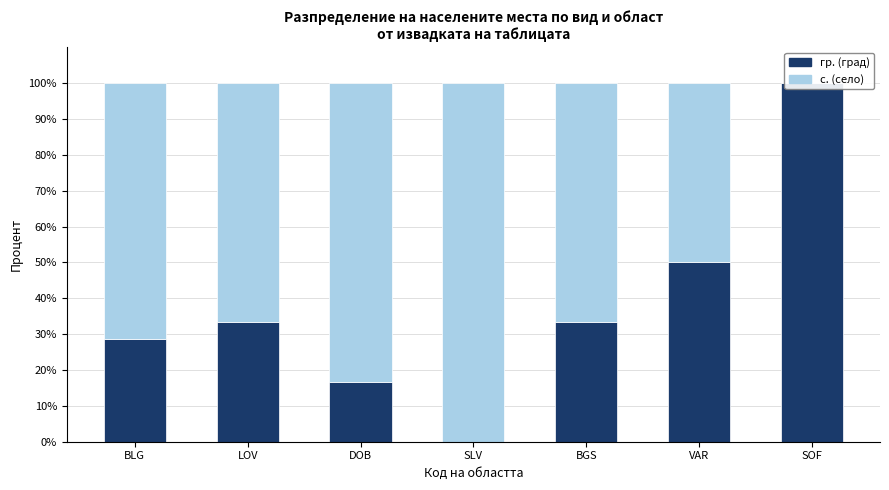

Is the value of с. (село) at SOF greater than the value of гр. (град) at SOF?

No